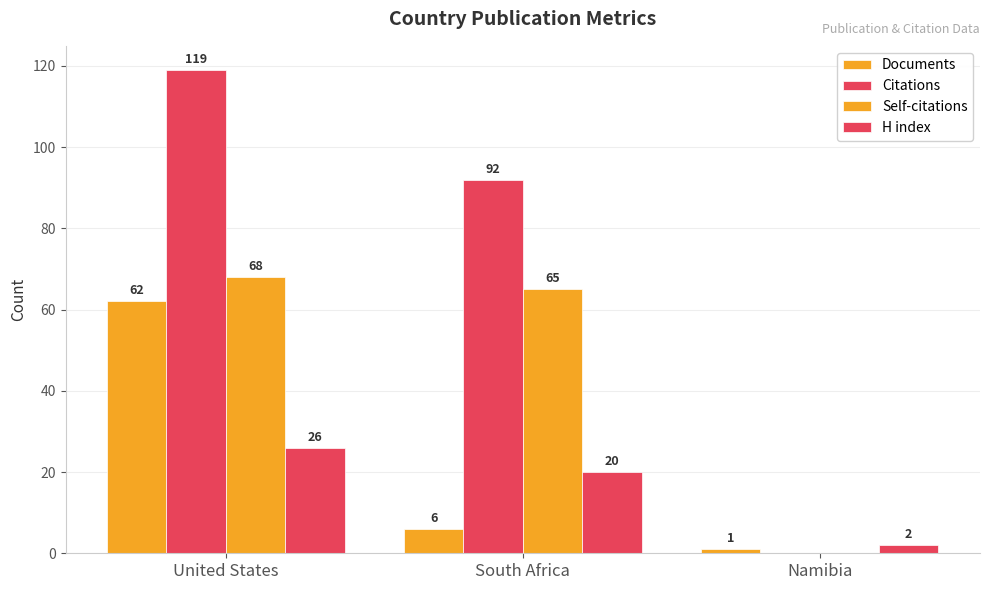

What is the spread (max minus min) of values at Namibia?

2